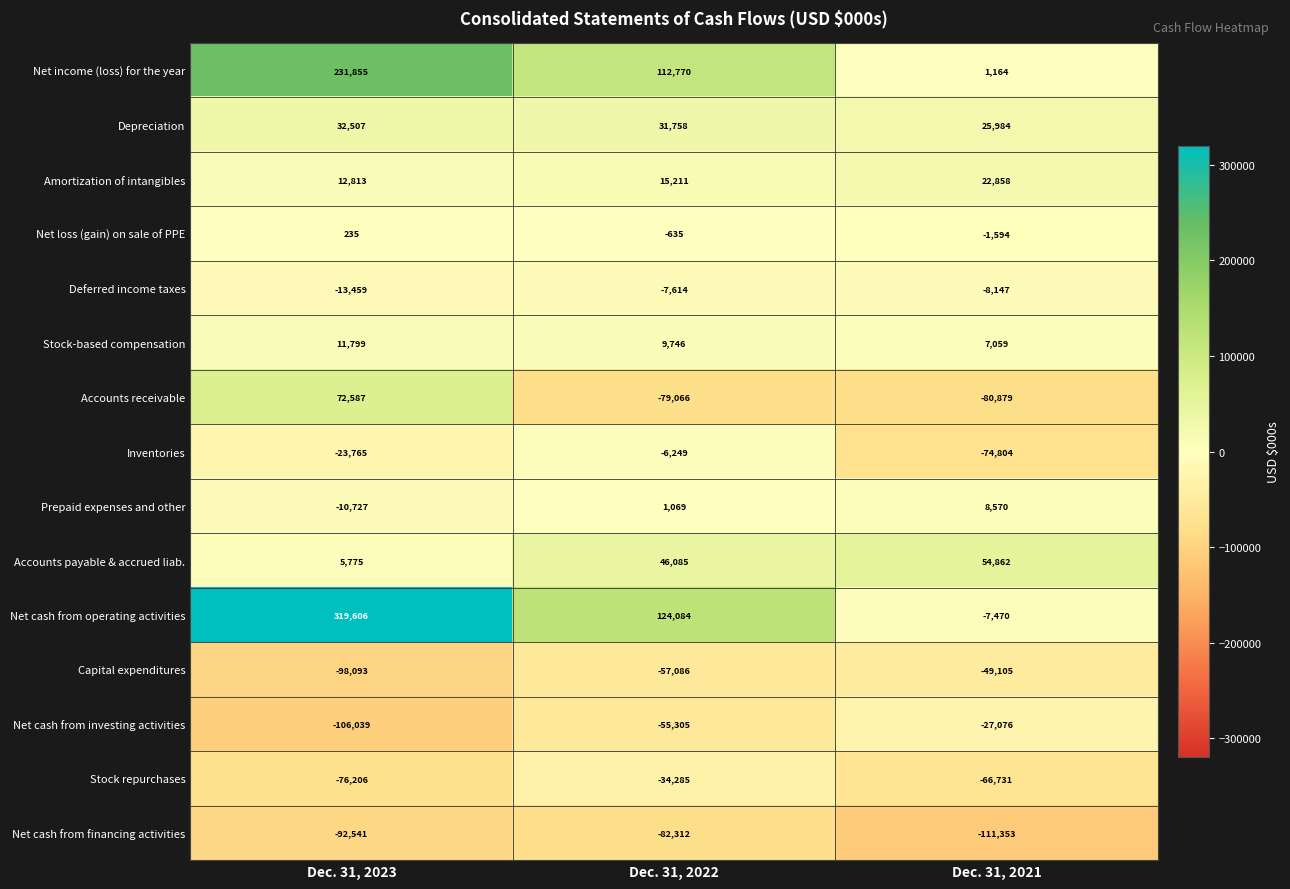

What is the average value of the Accounts payable & accrued liab. series?

35574